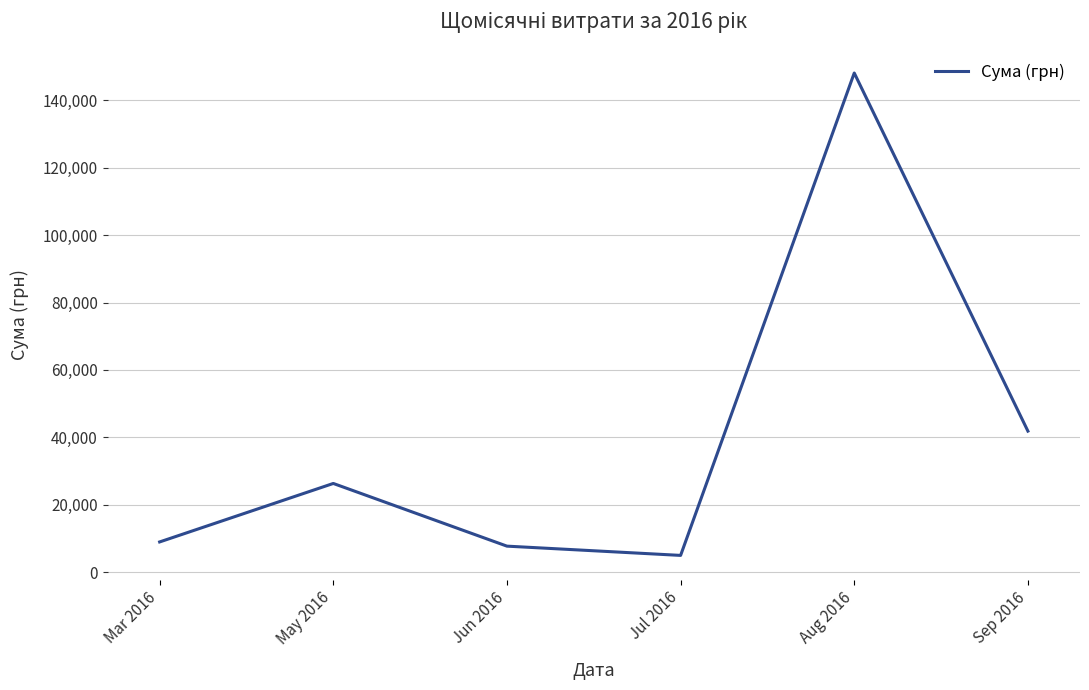

At which category does the chart reach its minimum across all series?

Jul 2016